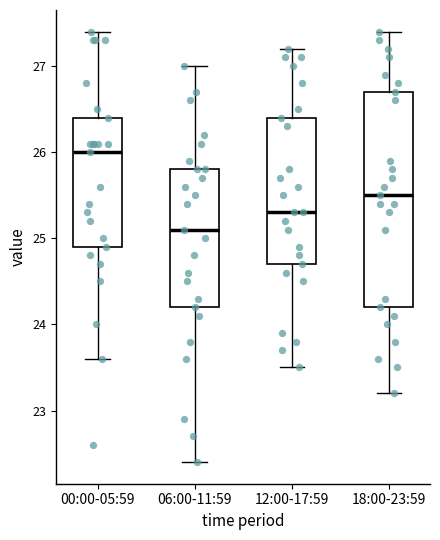

Where is the upper edge of the box for 06:00-11:59 on the y-axis? The values are not printed on the chart, so give them approximately, as read against the axis.

25.8